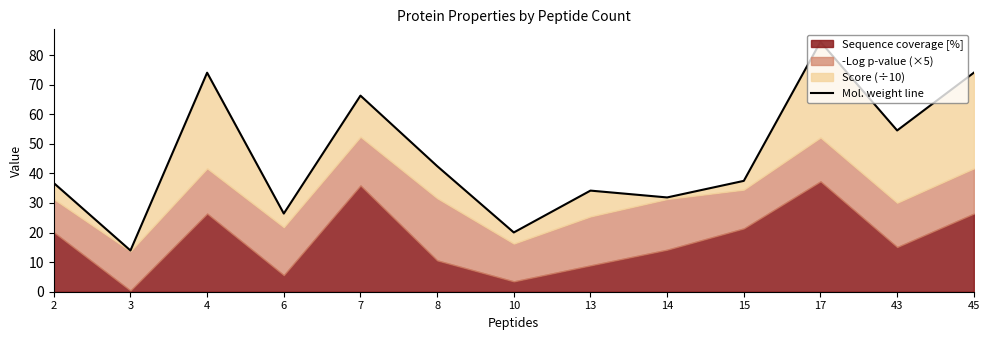

What is the greatest value displayed?

84.5